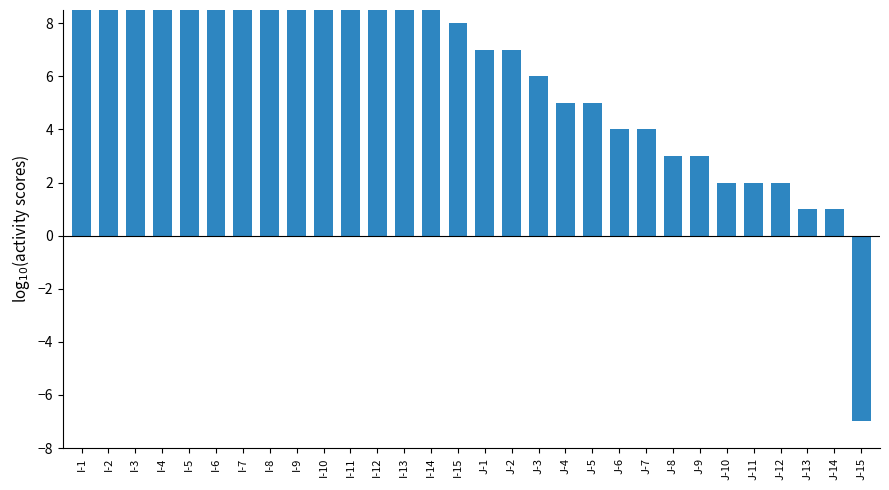

What is the difference between the values at I-8 and J-9?

12